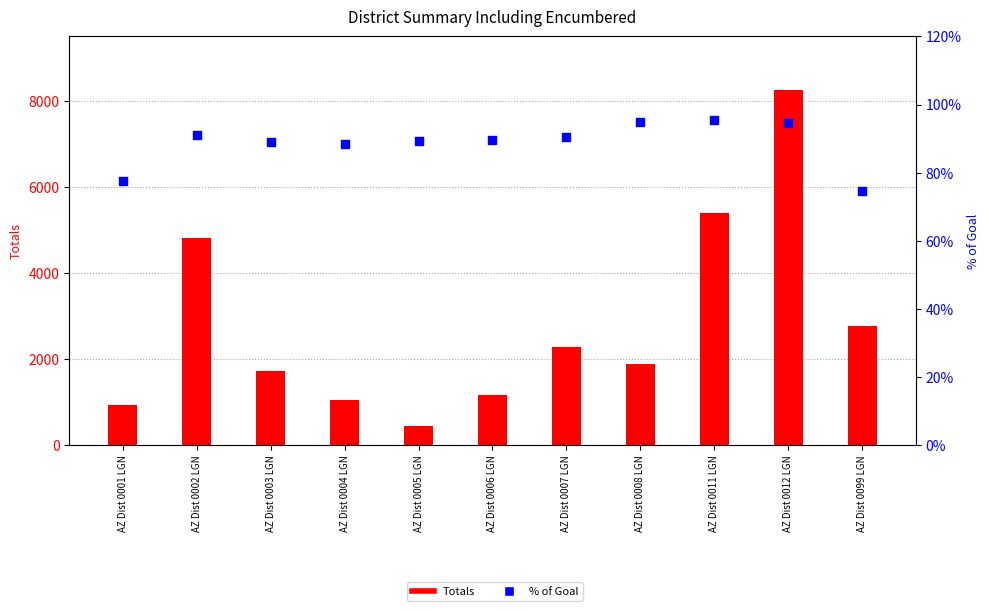

What are all the series names shown in the legend?

Totals, % of Goal